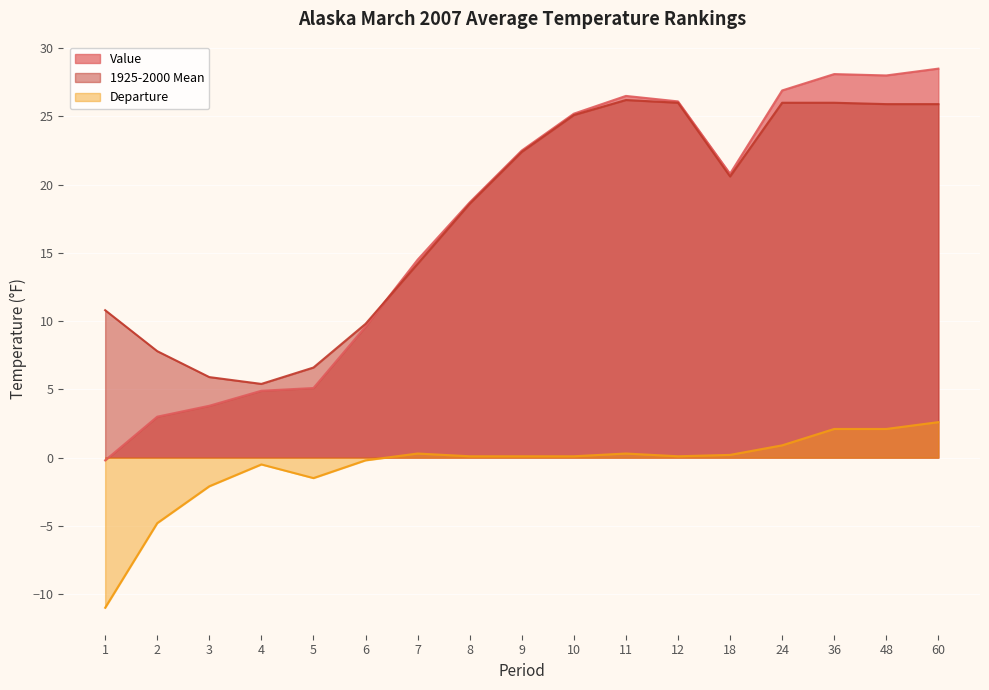

What is the sum of all 1925-2000 Mean values?

303.2